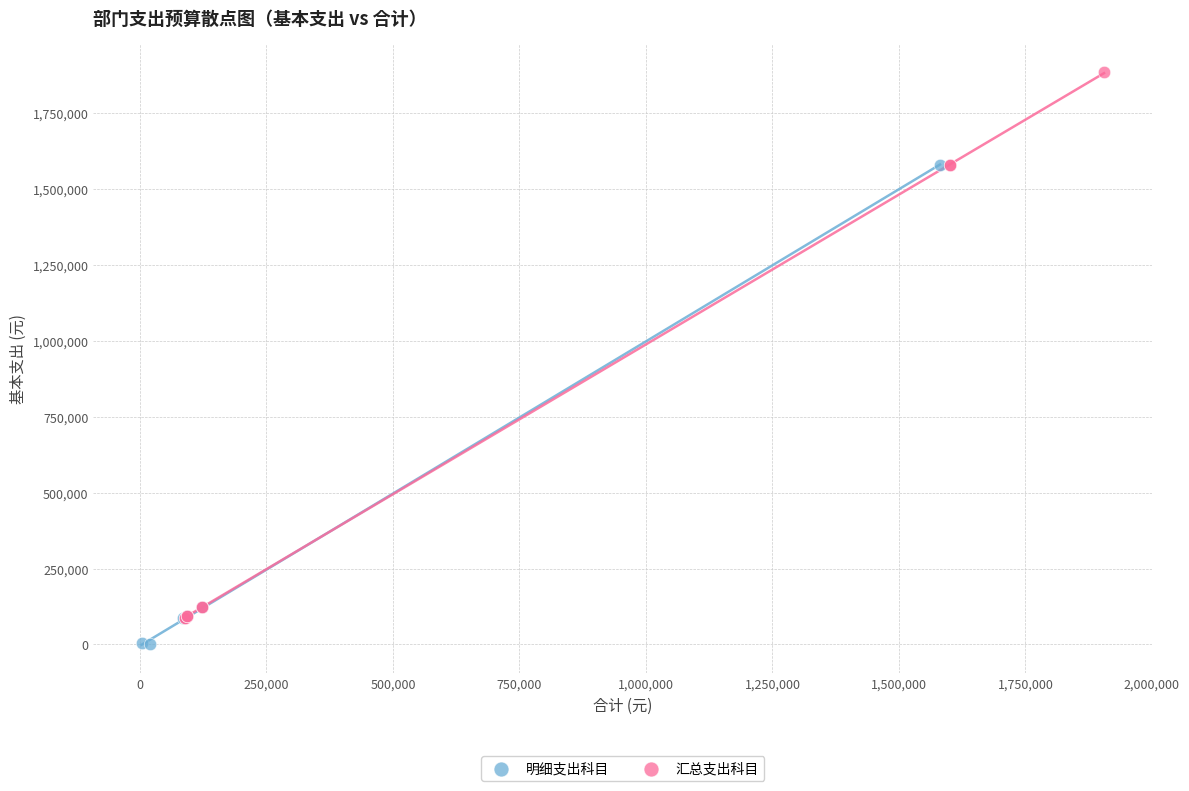

Which series reaches the minimum Y coordinate?

明细支出科目